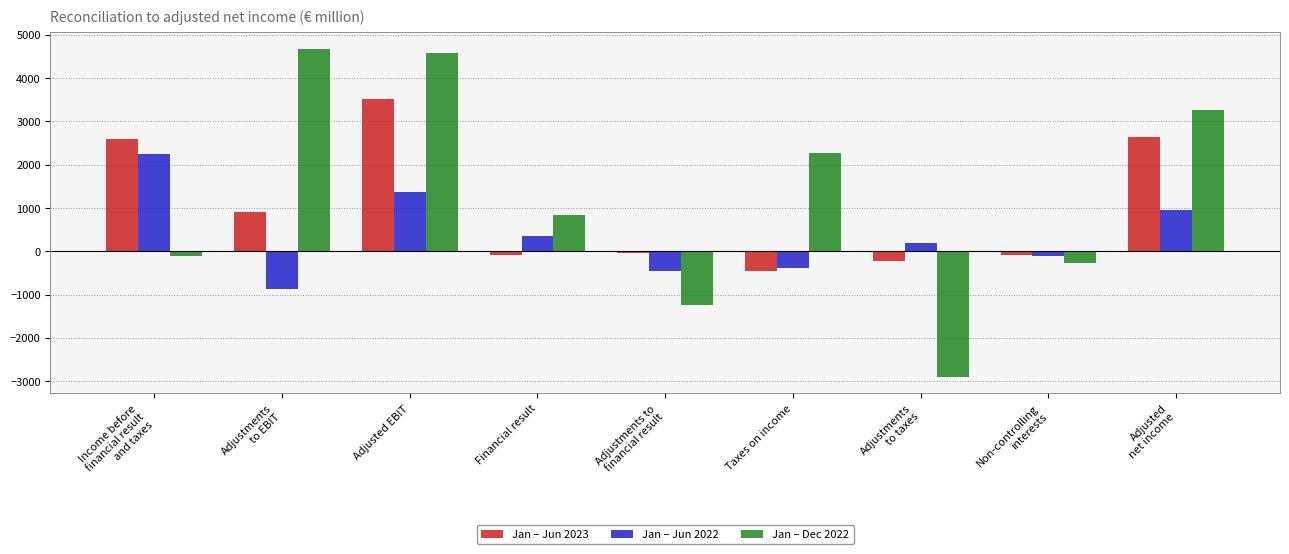

How many data points in Jan – Jun 2023 are less than -40?

4